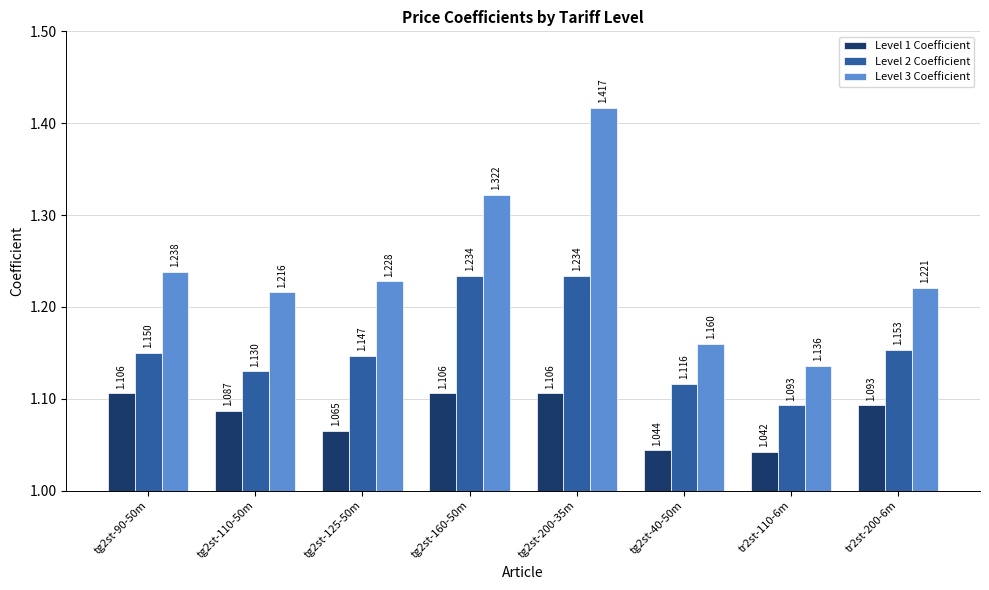

List the series in order of their peak value, highest first.

Level 3 Coefficient, Level 2 Coefficient, Level 1 Coefficient